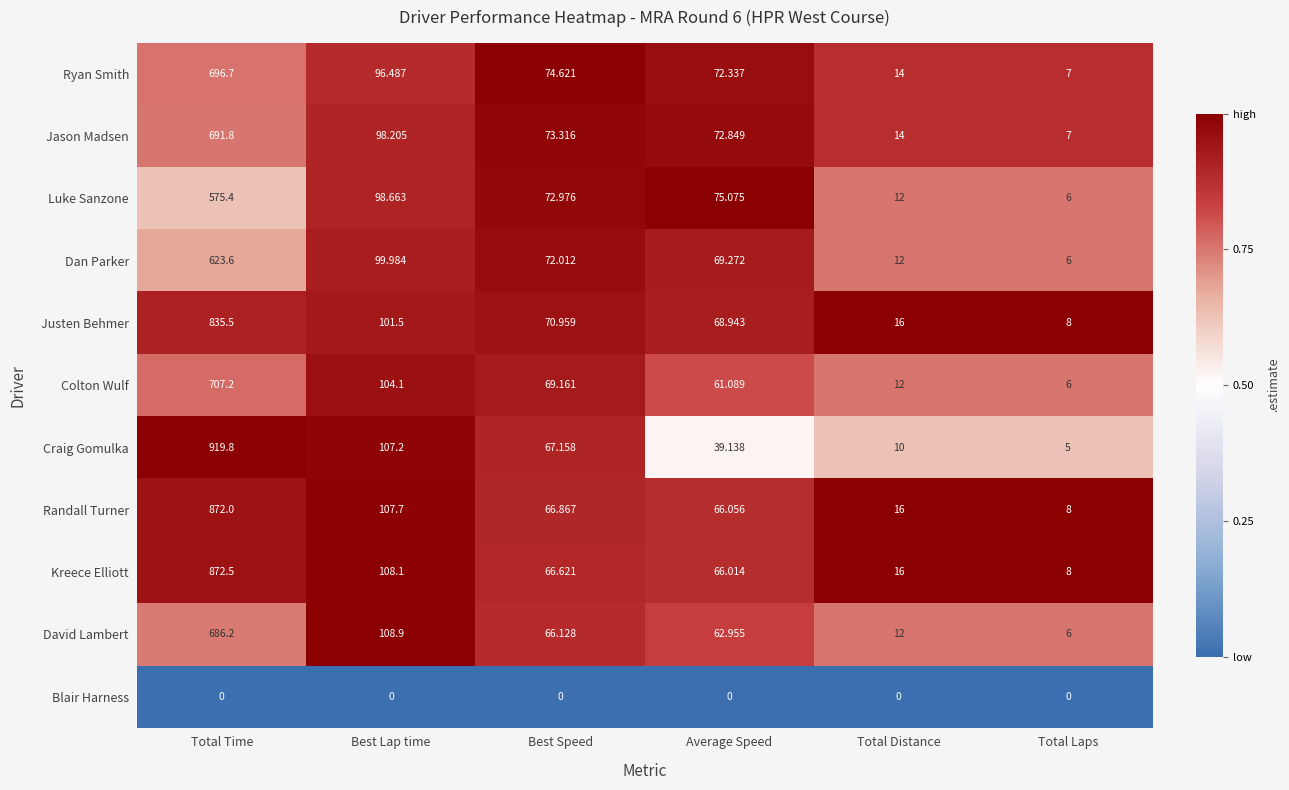

Where does the Colton Wulf series first go above 69?

Total Time